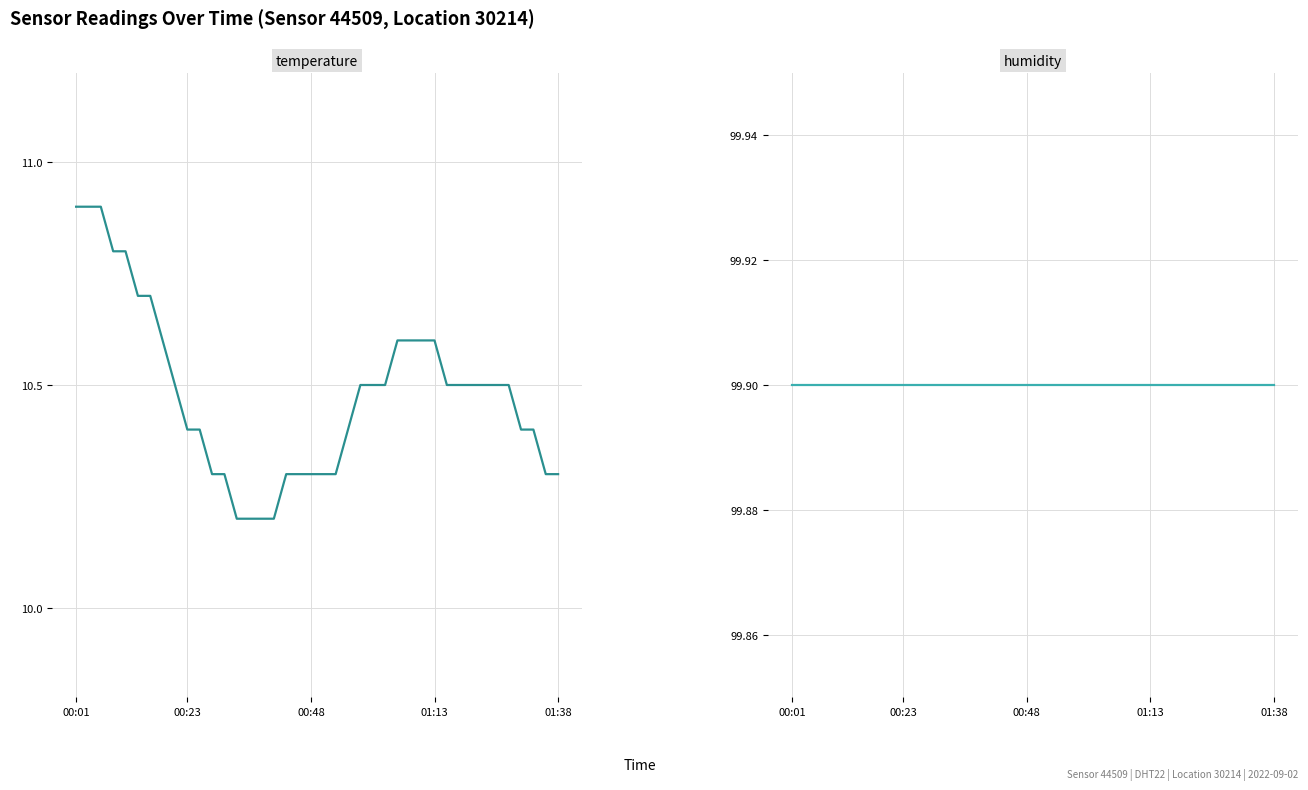

Which series has the widest spread of values?

temperature